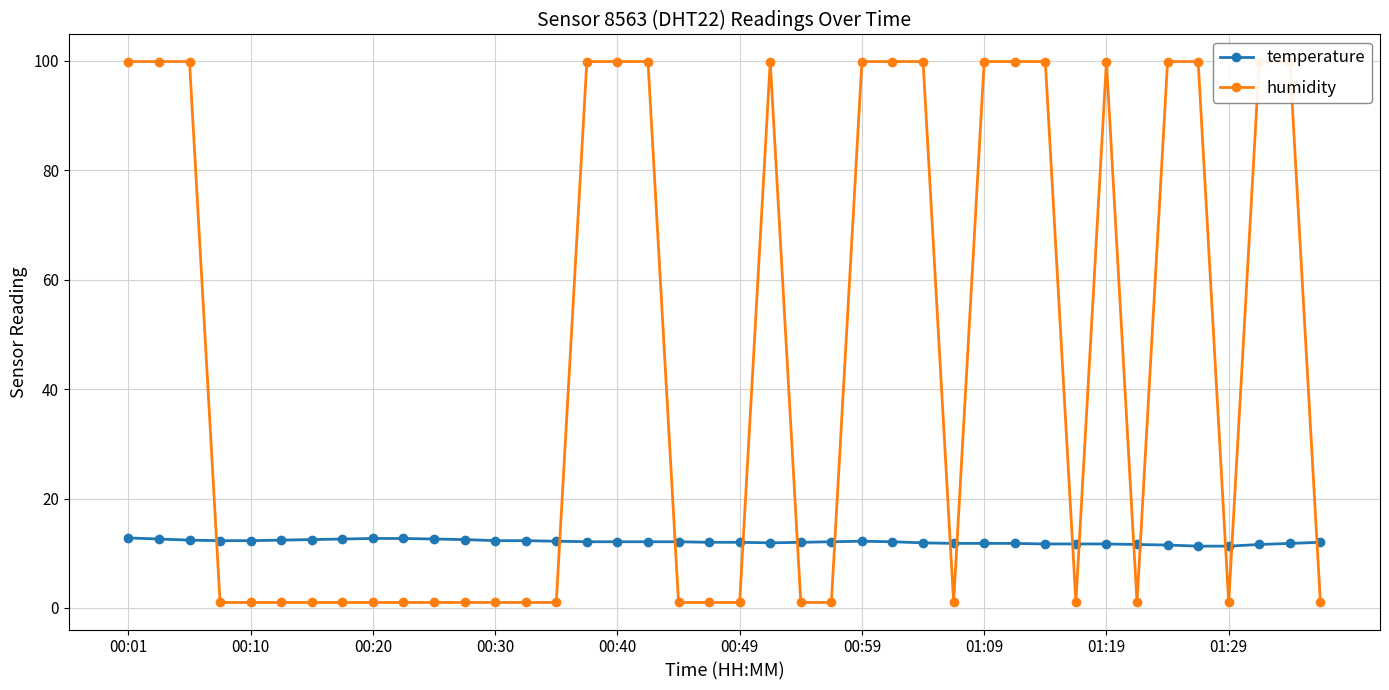

The value of temperature at 00:40 is 12.1. True or false?

True